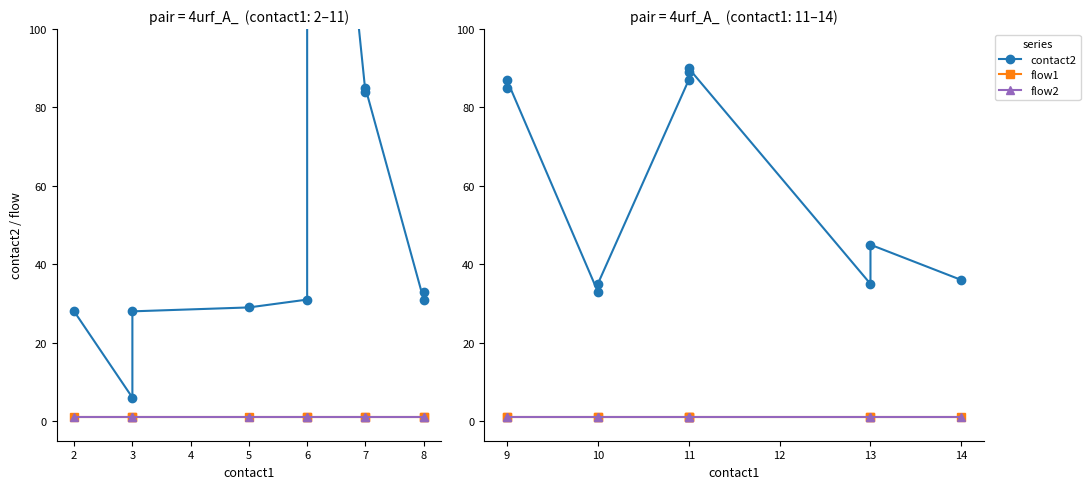

Which series has the largest total across all categories?

contact2